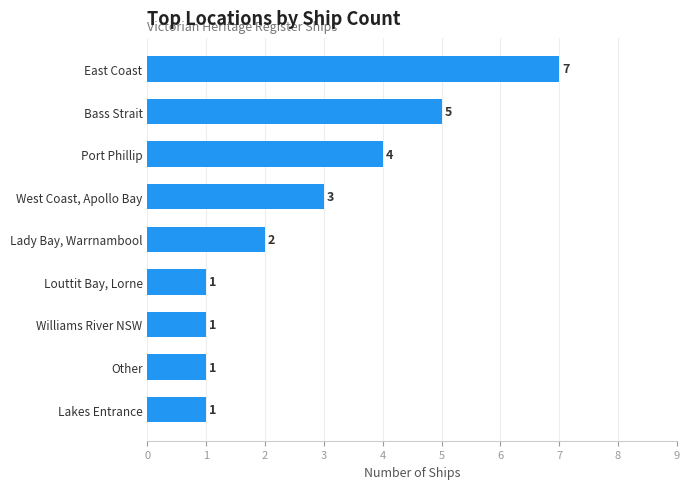

True or false: the data shows 4 at Port Phillip.

True